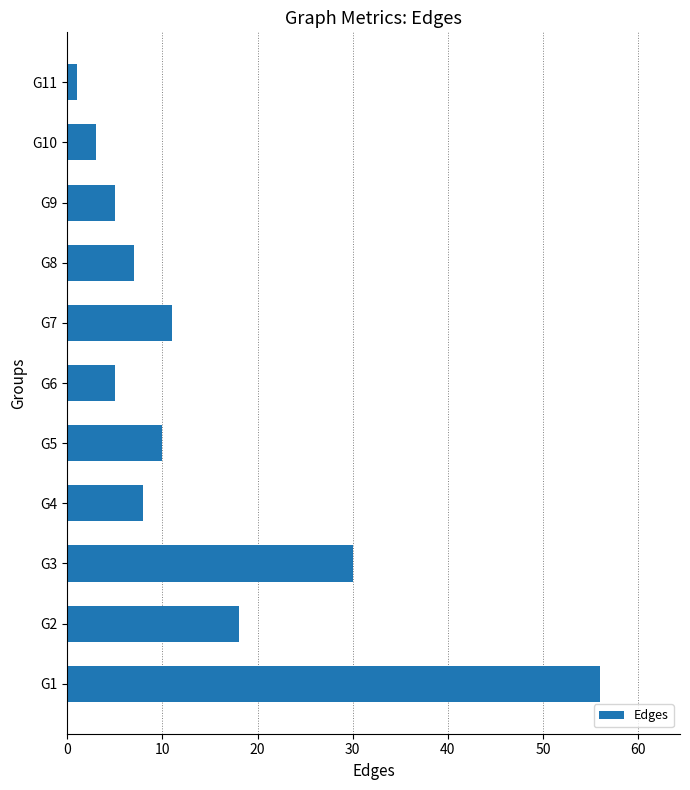

Between G3 and G2, which is larger?

G3